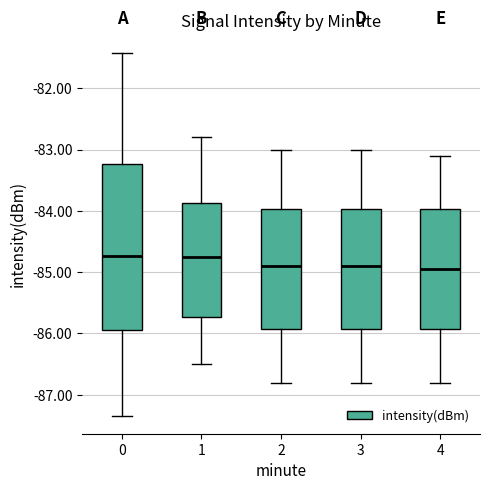

Comparing the boxes themselves (not the whiskers), which one is the tallest?

0